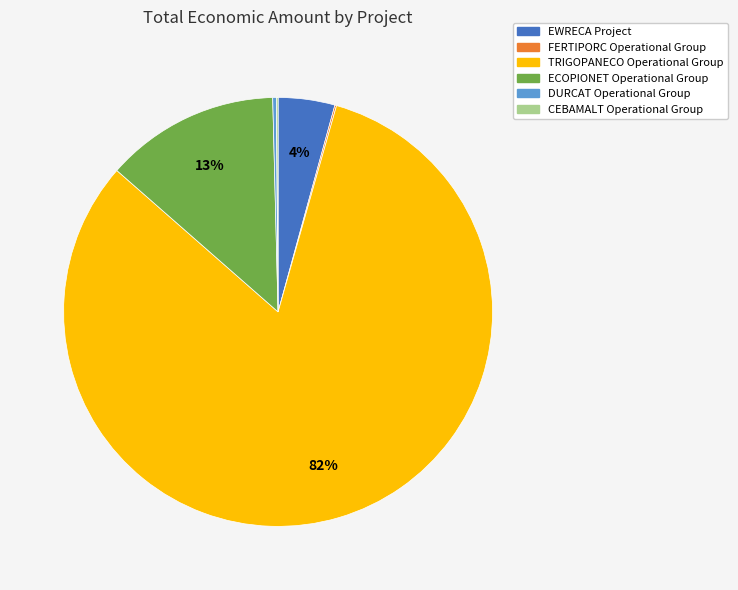

To the nearest percent, what is the average slice percentage?

17%